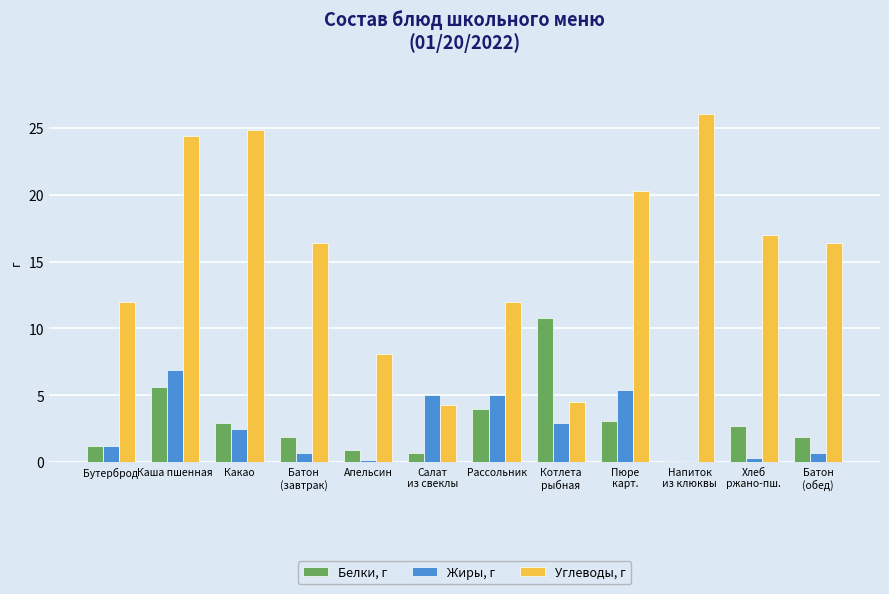

True or false: Жиры, г has a value of 7.3 at Пюре
карт..

False